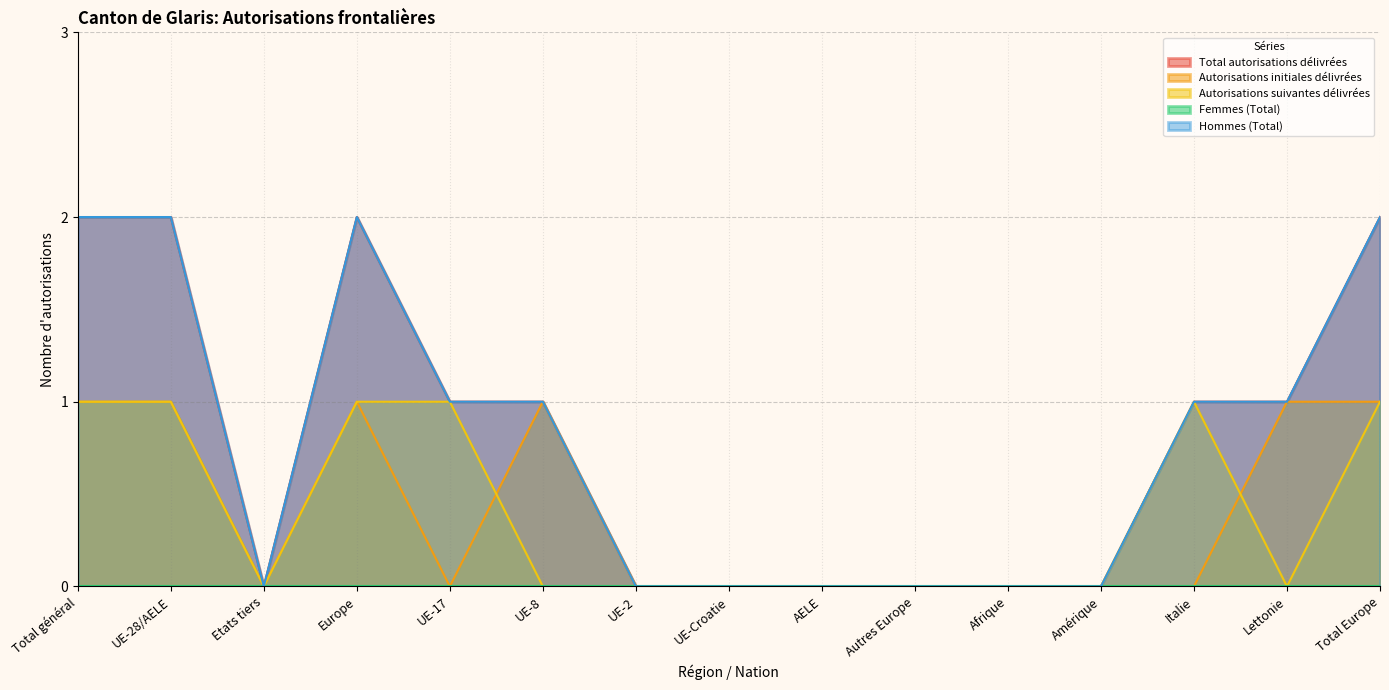

List the labels in order of Total autorisations délivrées value, largest first.

Total général, UE-28/AELE, Europe, Total Europe, UE-17, UE-8, Italie, Lettonie, Etats tiers, UE-2, UE-Croatie, AELE, Autres Europe, Afrique, Amérique